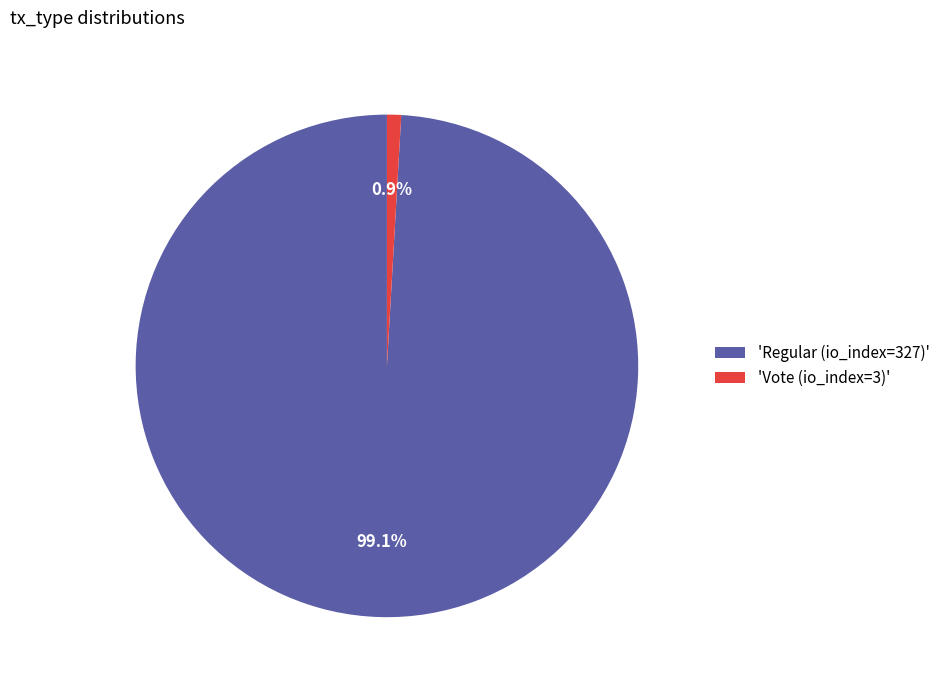

What is the largest slice in the pie chart?

'Regular (io_index=327)'